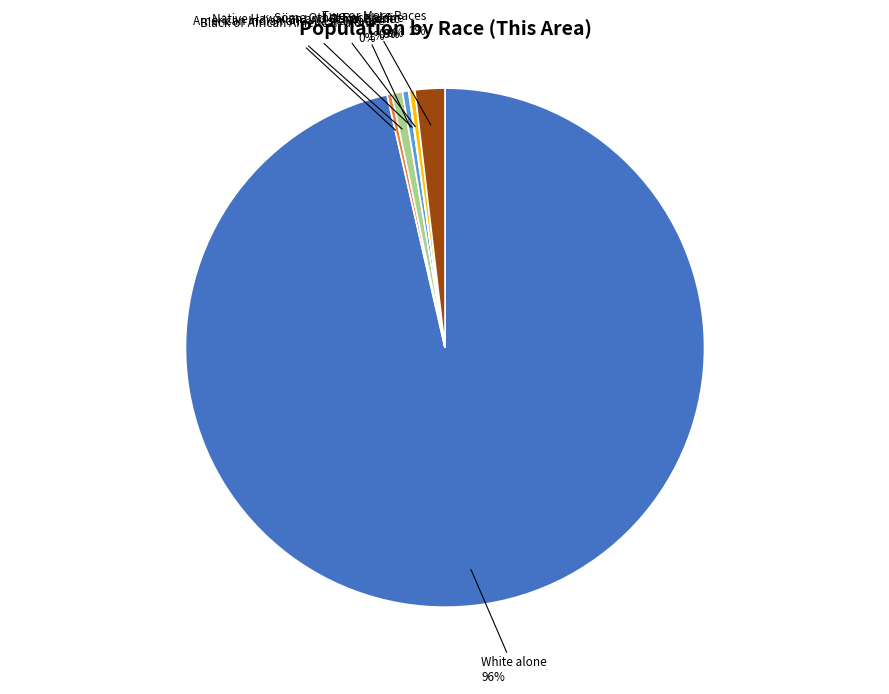

Does White alone represent more than half of the total?

Yes